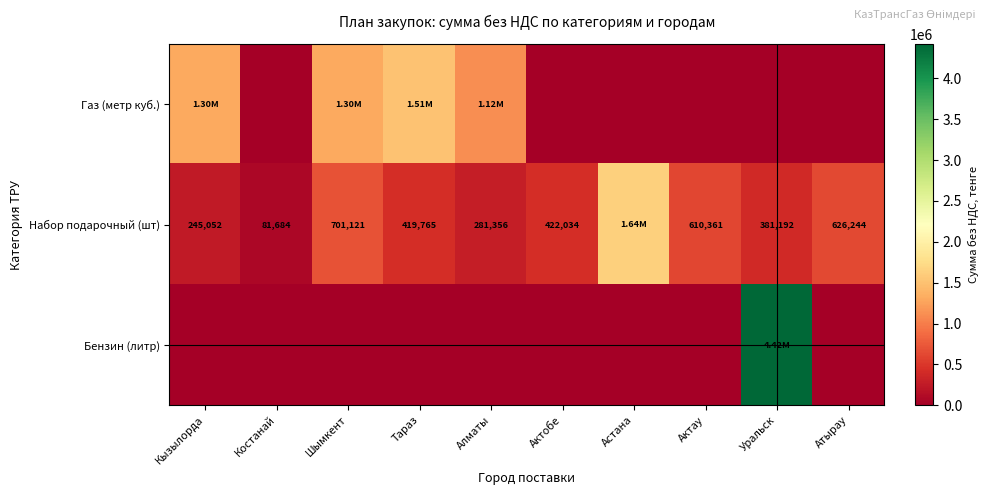

What is the sum of all Газ (метр куб.) values?

5220618.0